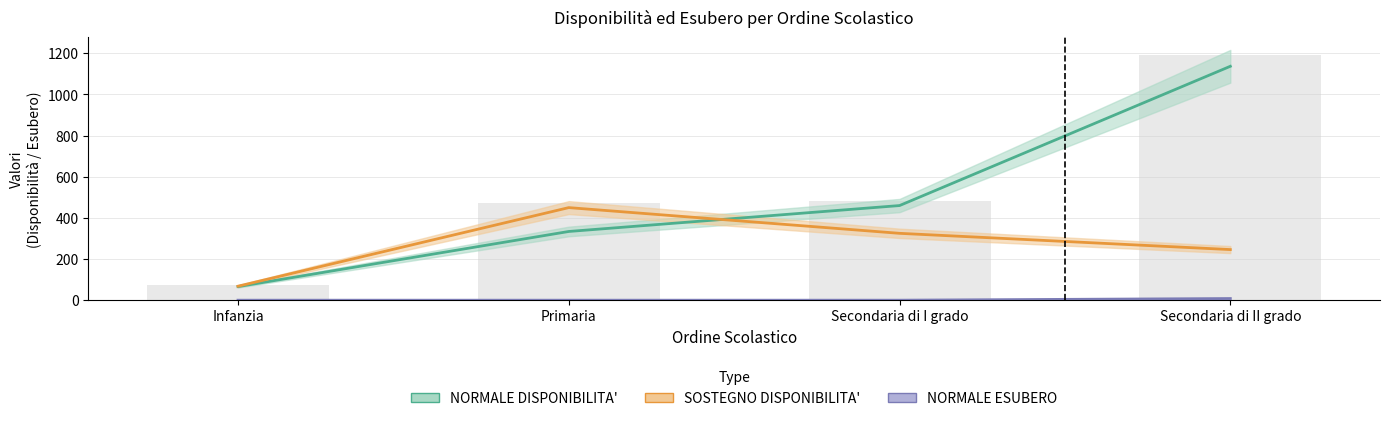

At which category is the sum across all series the highest?

Secondaria di II grado